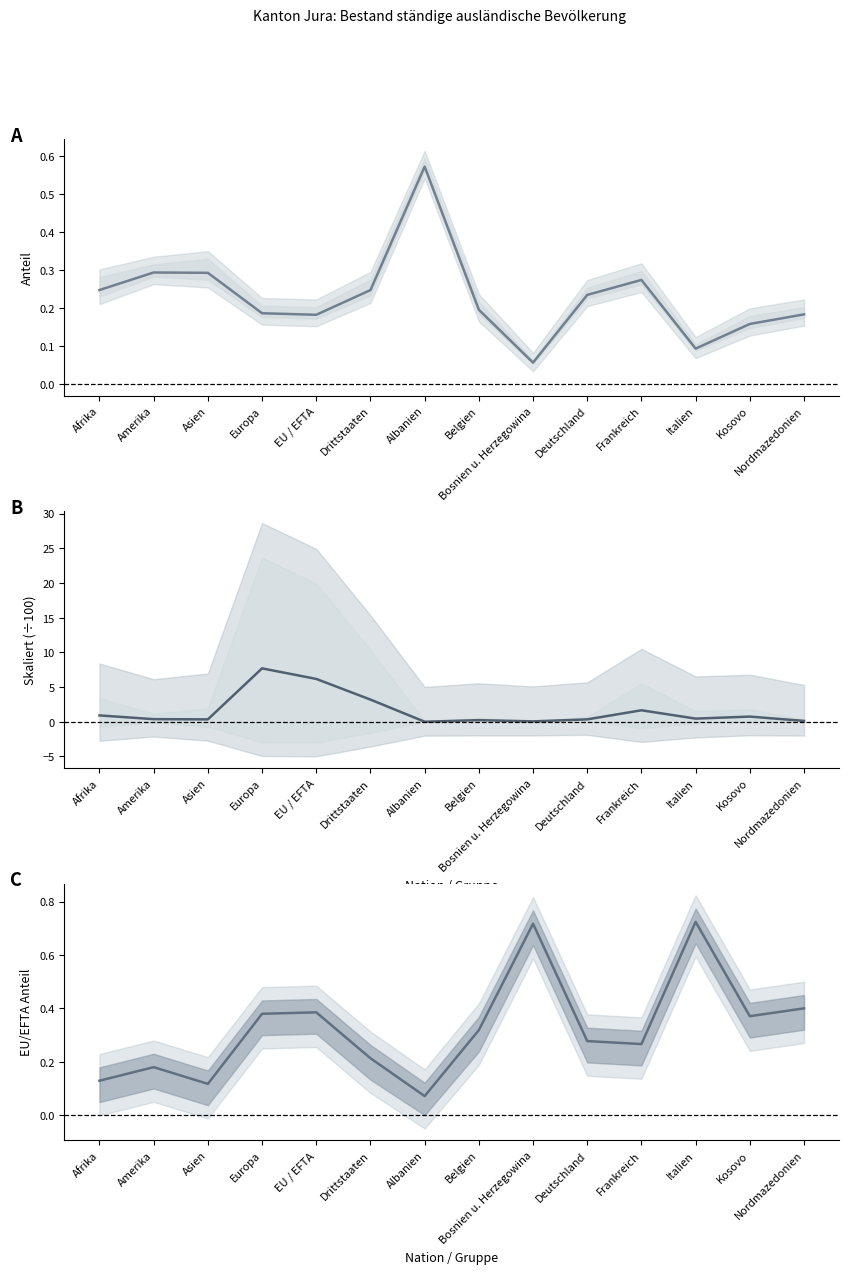

Between which two adjacent categories do 20+ Jahre (Total) and 0 bis 4 Jahre (Total) first intersect?

Asien and Europa